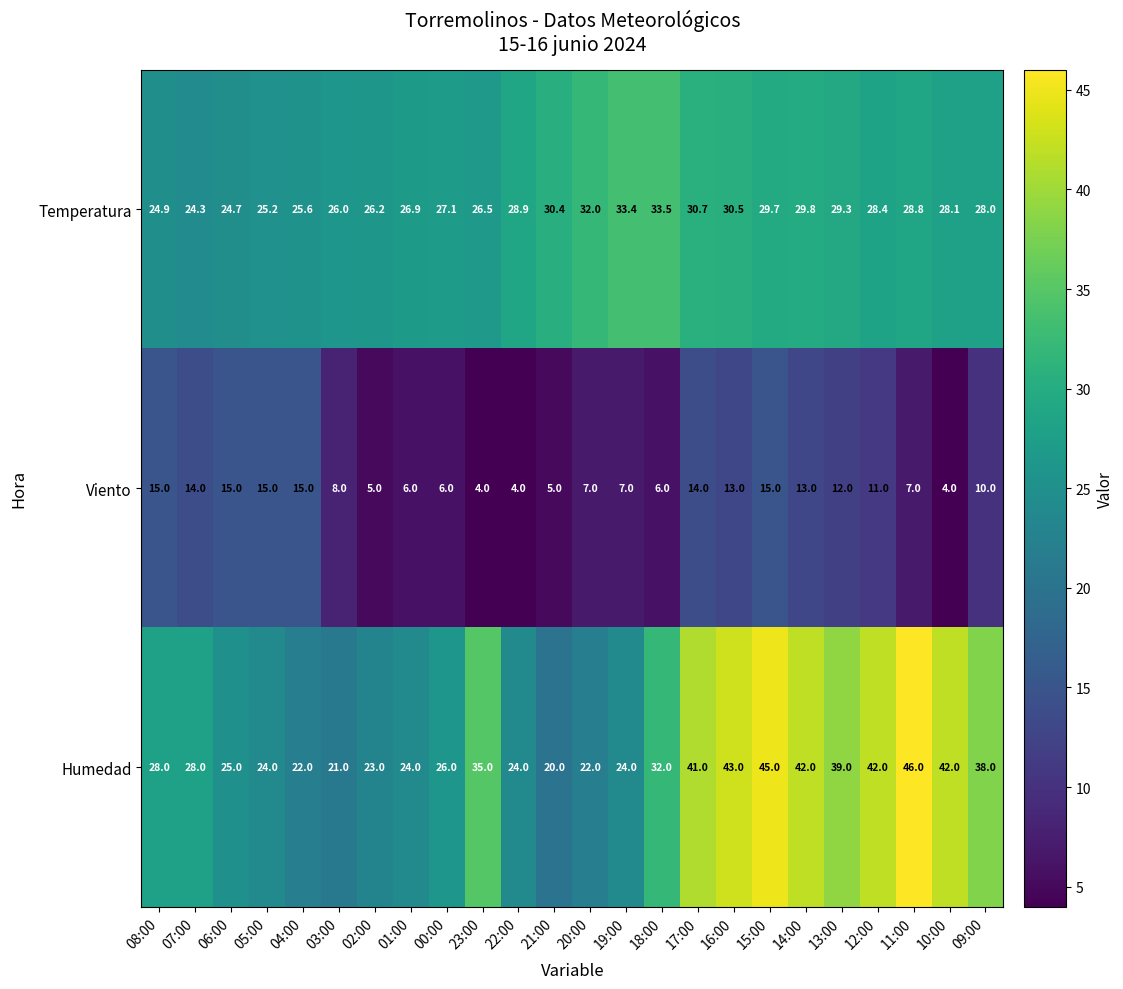

True or false: Humedad has a value of 21.0 at 03:00.

True